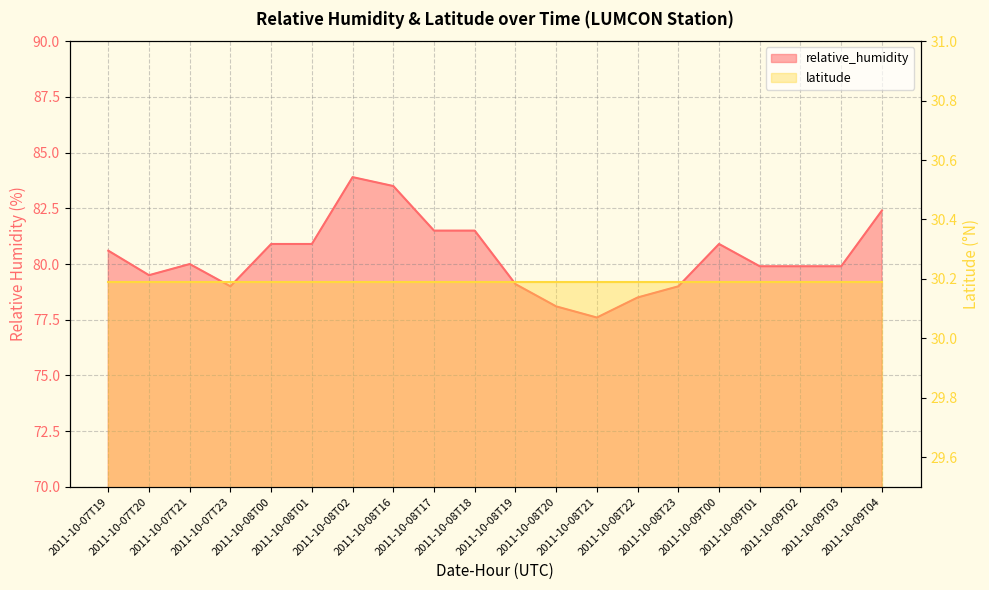

What is the value of the 4th point from the left?

79.0